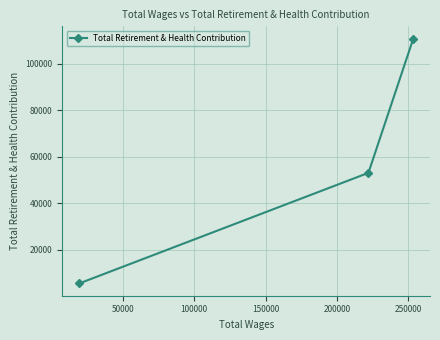

What is the value of the 1st point from the left?

5386